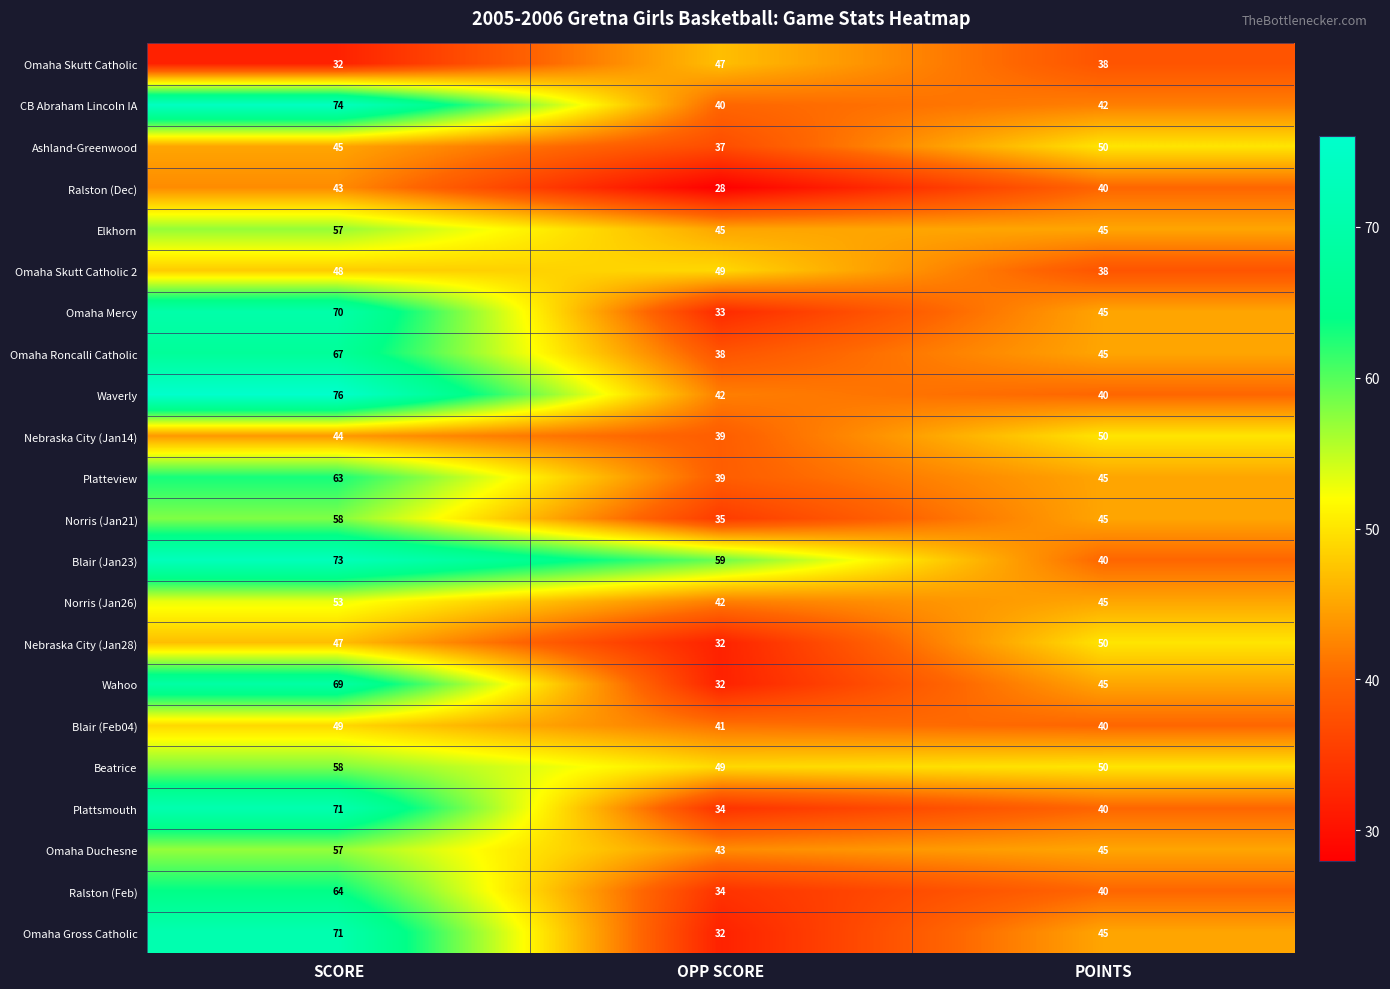

What is the total value across all series at OPP SCORE?

870